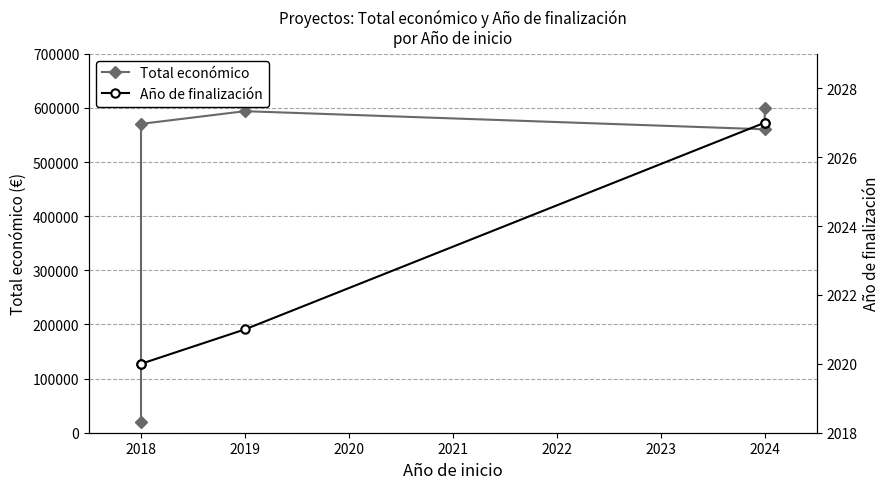

At how many categories does at least one series exceed 378725?

4